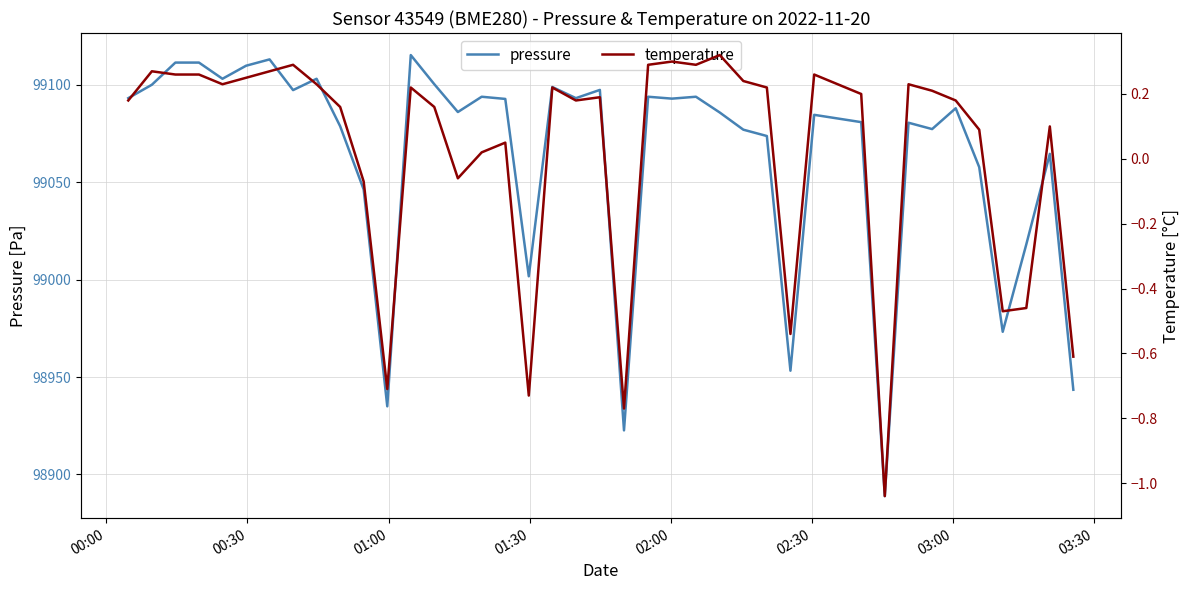

Reading right to left, list all the values displayed in this chart.

pressure: 98943.5	99064.5	99018.1	98973.2	99057.7	99087.9	99077.2	99080.5	98888.9	99080.8	99084.5	98953.2	99073.7	99076.9	99085.7	99093.8	99092.8	99093.8	98922.6	99097.3	99093.1	99098.8	99001.7	99092.7	99093.8	99086.0	99100.2	99115.2	98935.0	99046.2	99078.7	99103.0	99097.2	99113.0	99109.7	99103.0	99111.3	99111.3	99100.0	99093.1
temperature: -0.6	0.1	-0.5	-0.5	0.1	0.2	0.2	0.2	-1.0	0.2	0.3	-0.5	0.2	0.2	0.3	0.3	0.3	0.3	-0.8	0.2	0.2	0.2	-0.7	0.1	0.0	-0.1	0.2	0.2	-0.7	-0.1	0.2	0.2	0.3	0.3	0.2	0.2	0.3	0.3	0.3	0.2